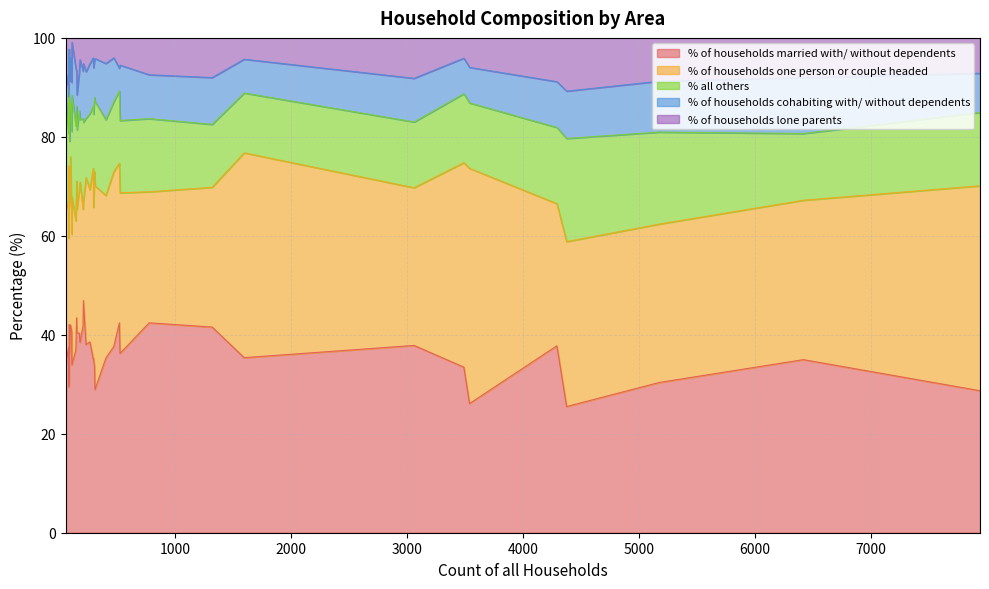

How many lines are shown in the chart?

5